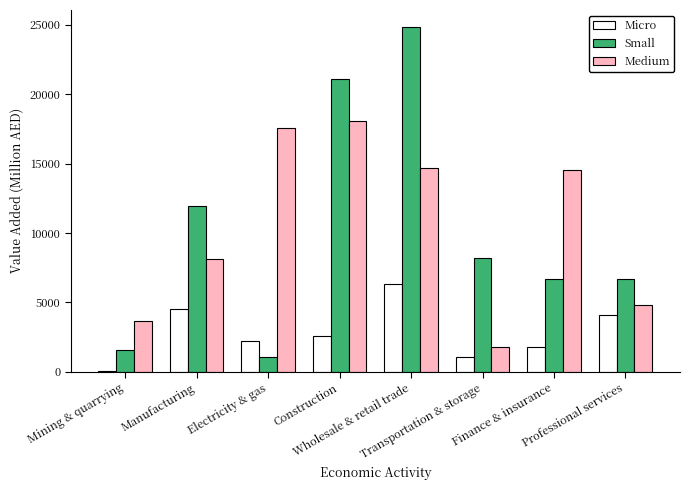

What is the sum of all Medium values?

83281.7